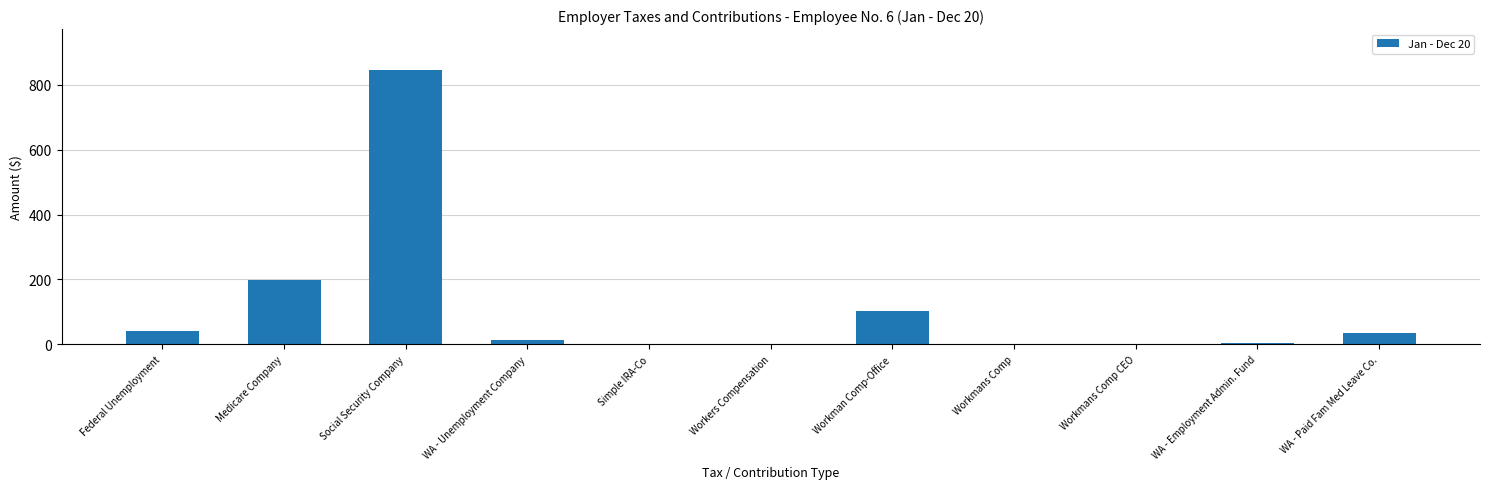

What is the sum of all values?

1239.4